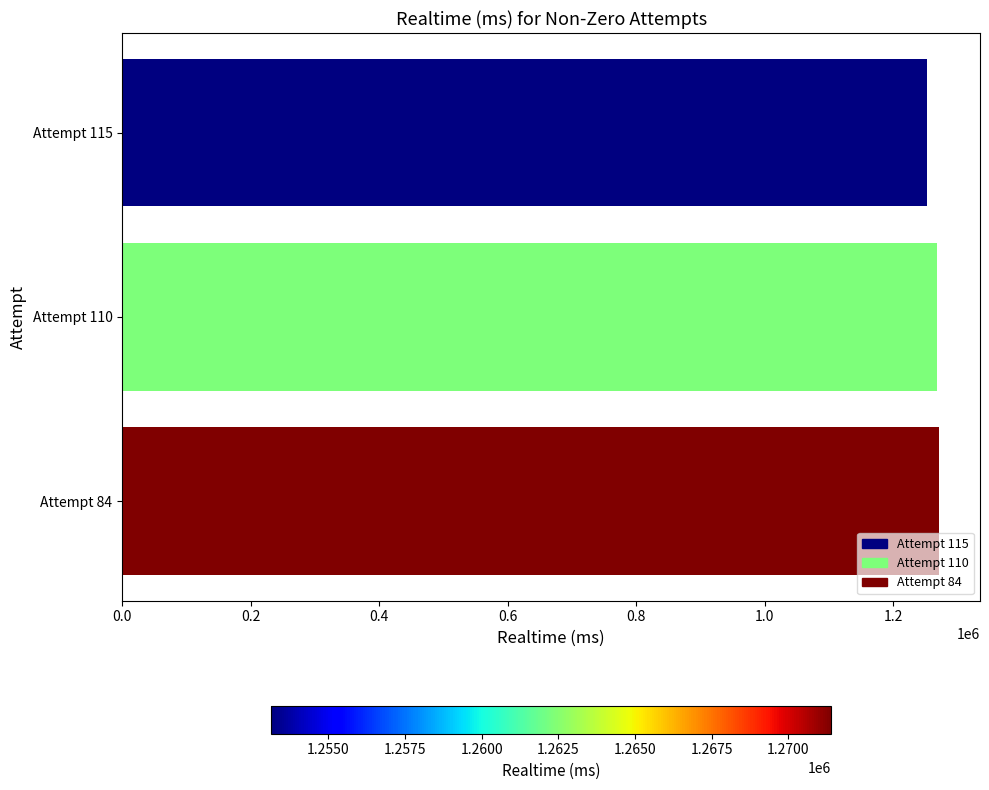

What is the difference between the maximum and minimum values?

18267